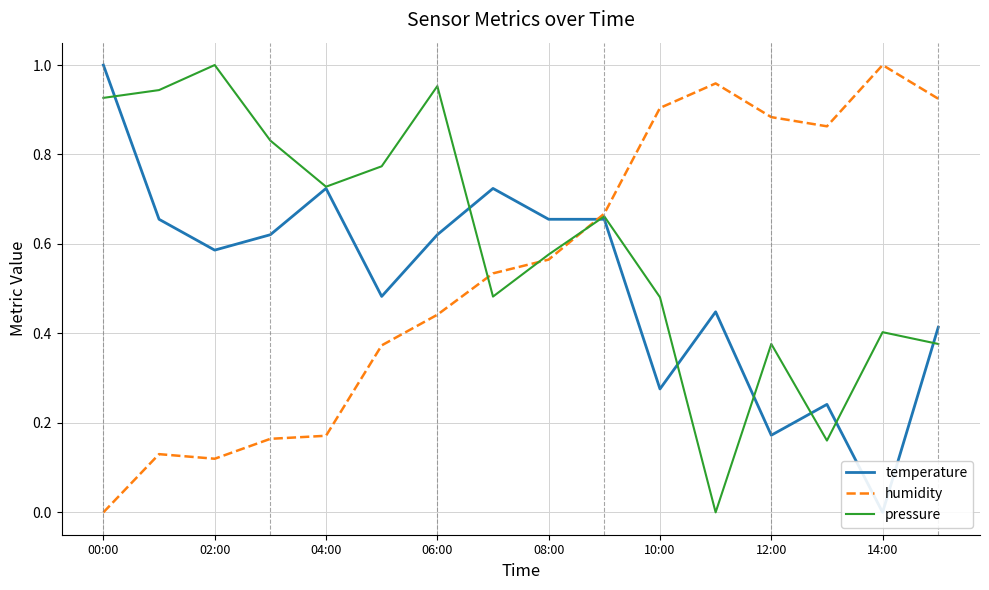

At which label does pressure reach its peak?

02:00